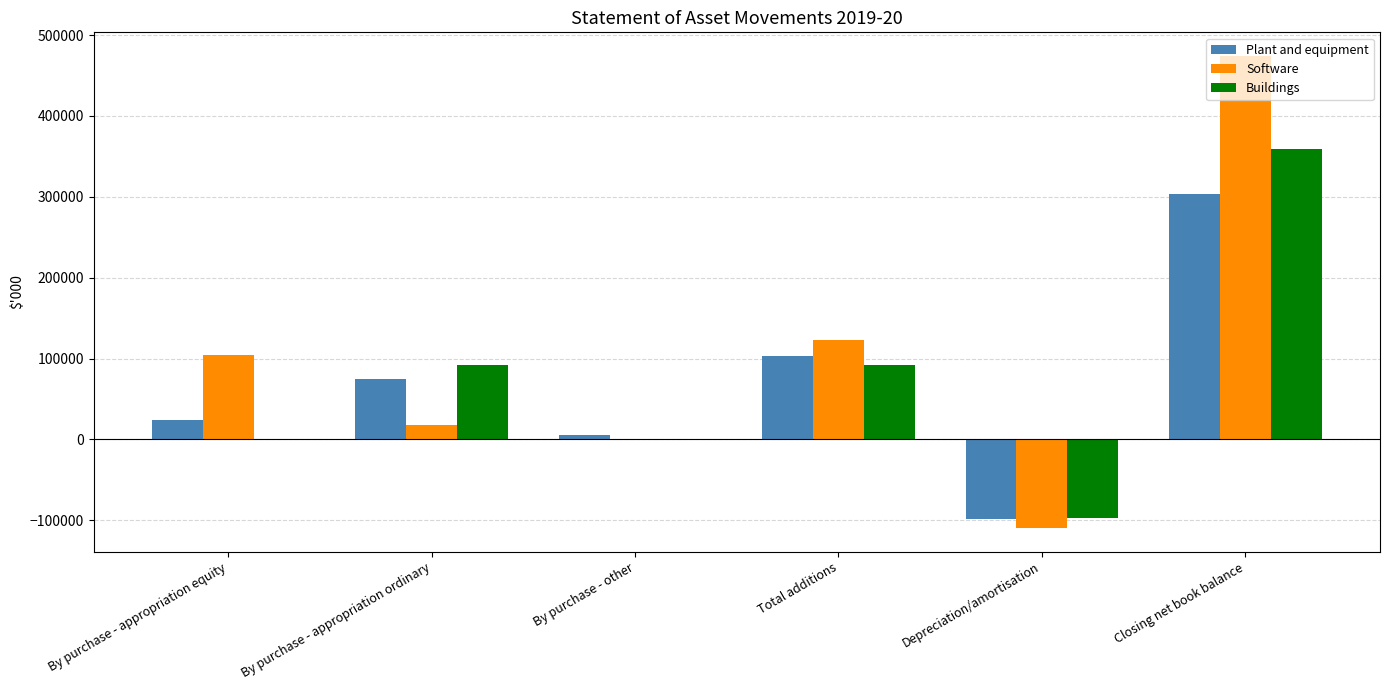

What are all the series names shown in the legend?

Plant and equipment, Software, Buildings